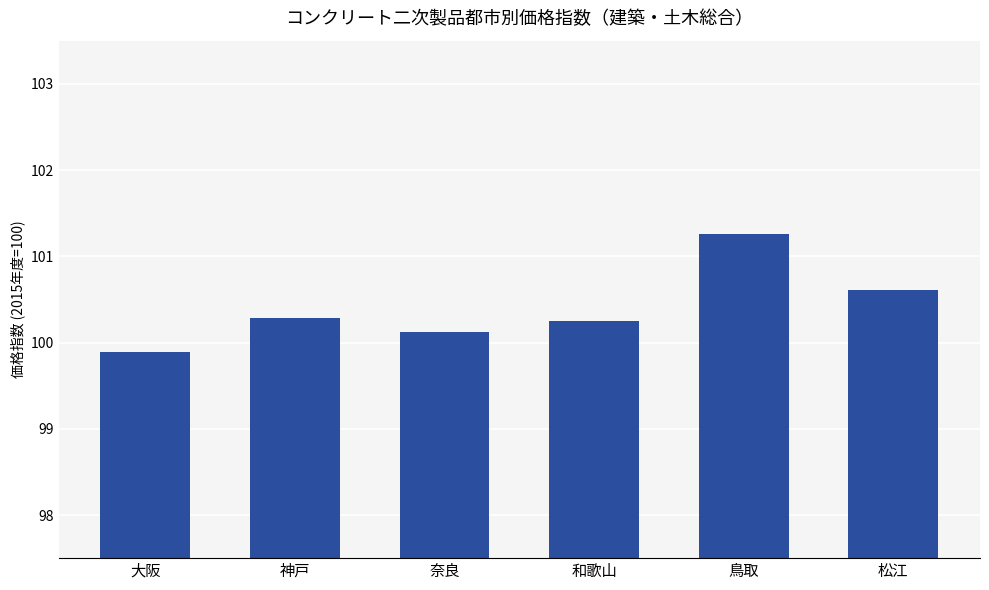

Which label corresponds to the largest value in the chart?

鳥取